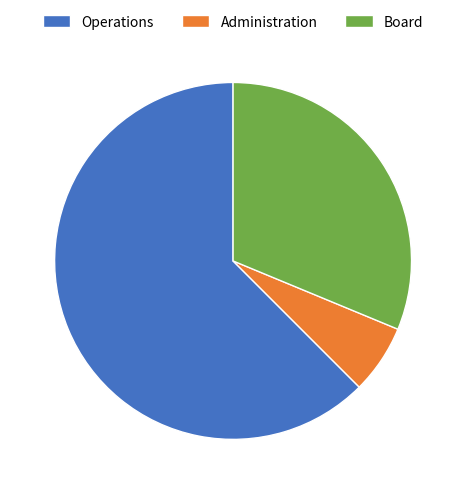

What is the smallest slice in the pie chart?

Administration